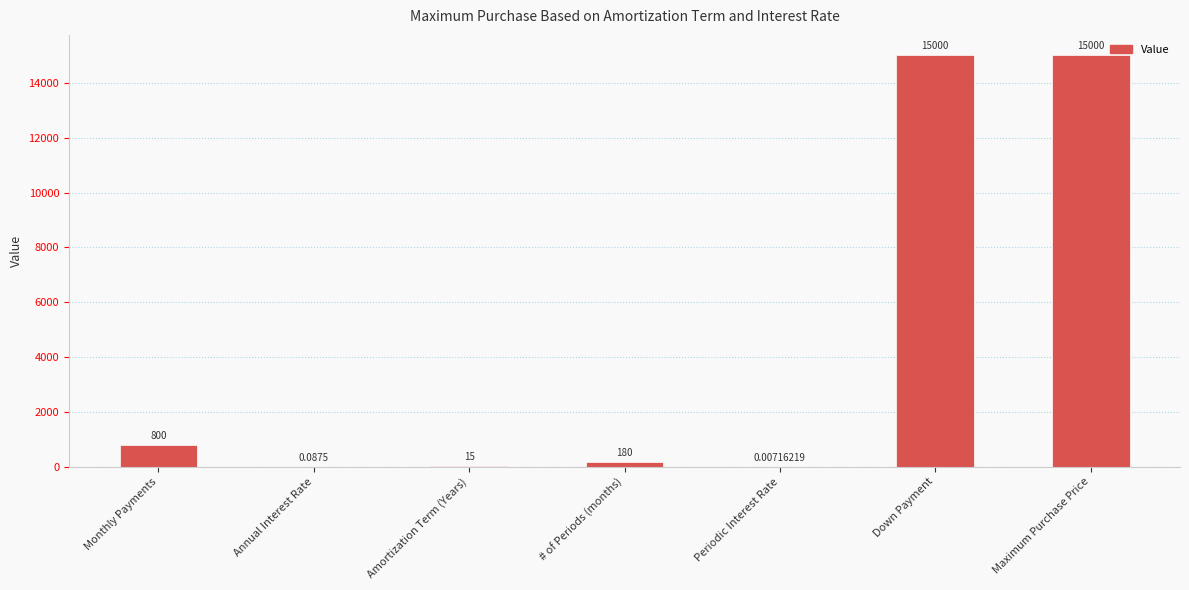

What is the sum of the values at Monthly Payments and # of Periods (months)?

980.0